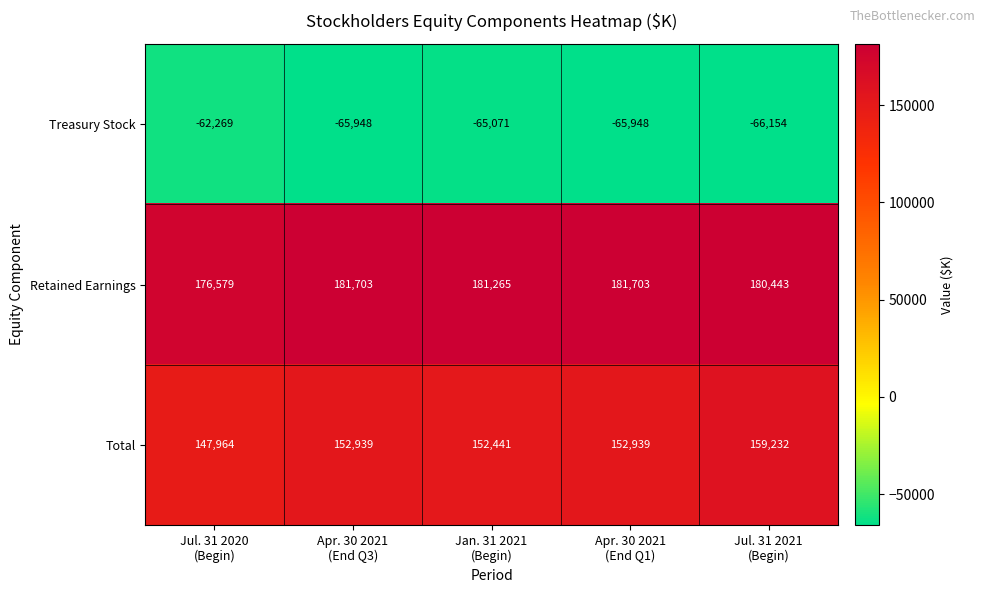

What is the difference between the maximum and minimum values in the Treasury Stock series?

3885